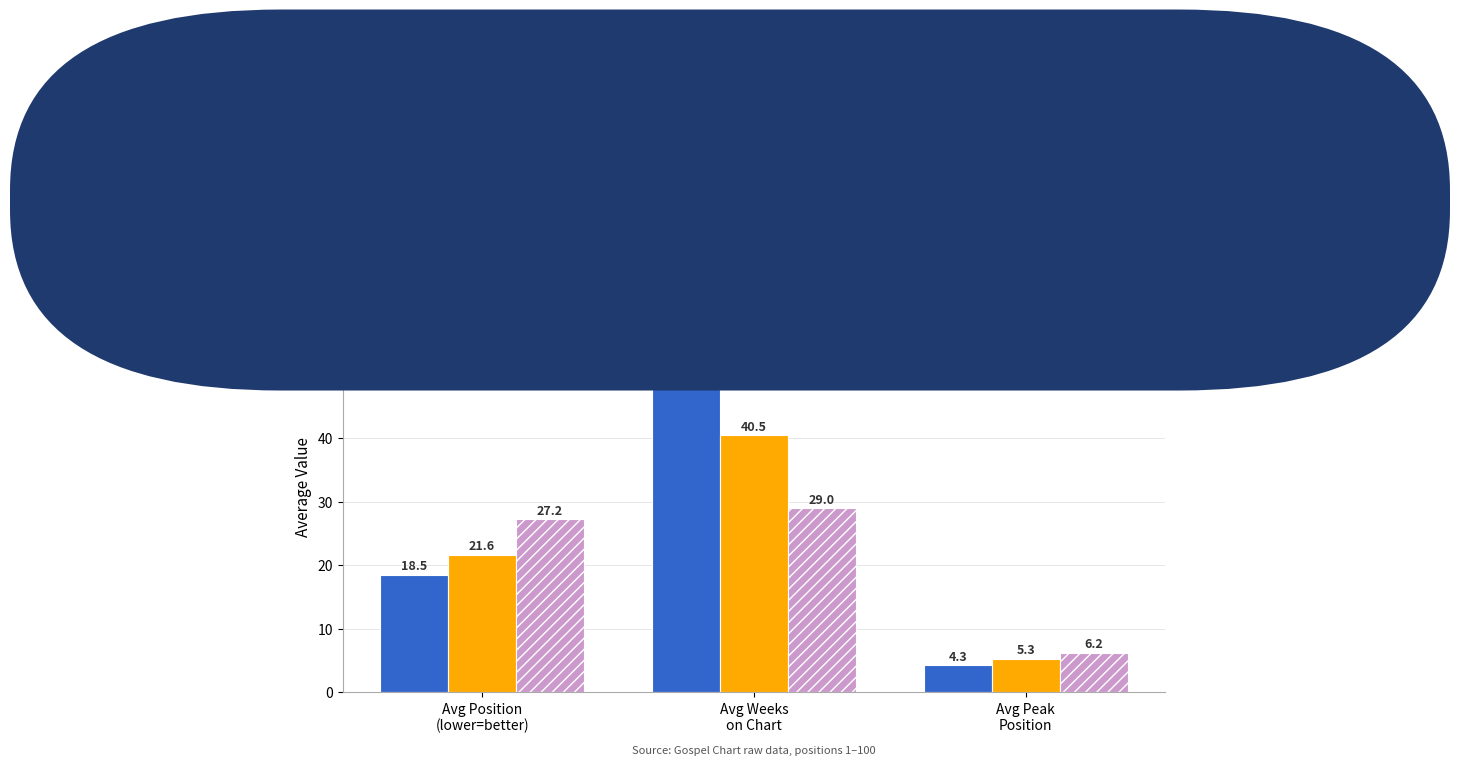

How many bars are there in total?

9